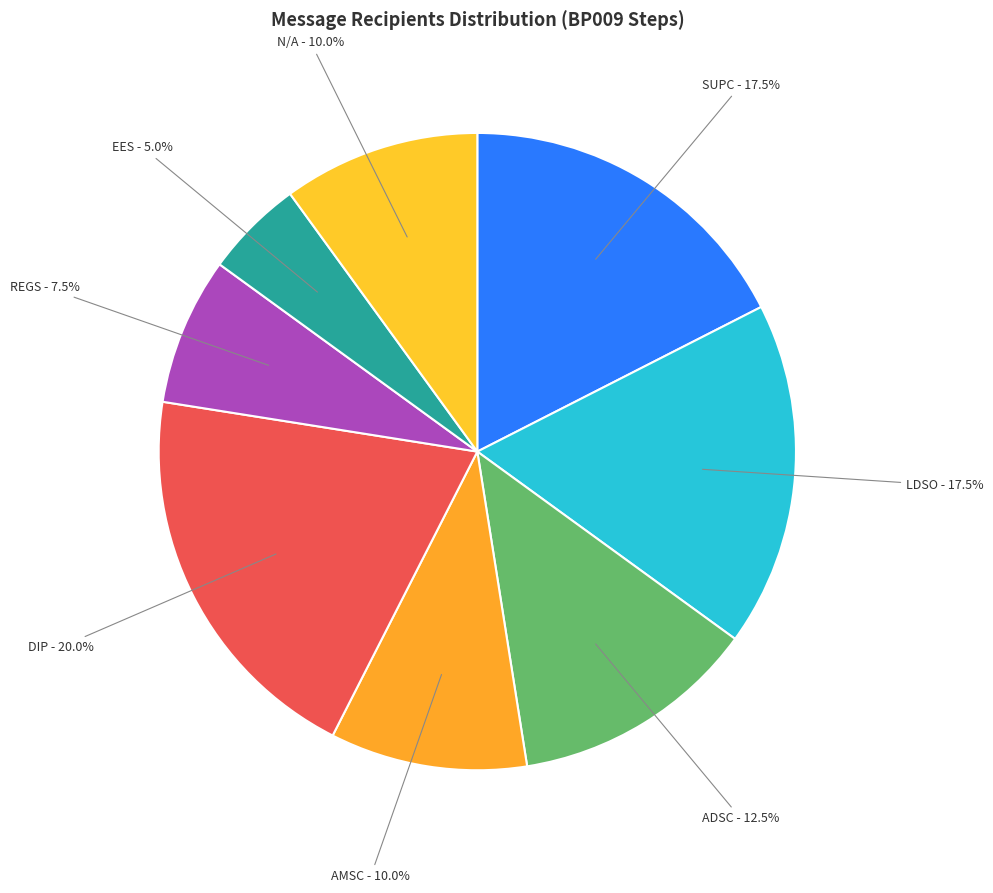

What portion of the pie excludes AMSC?

90.0%